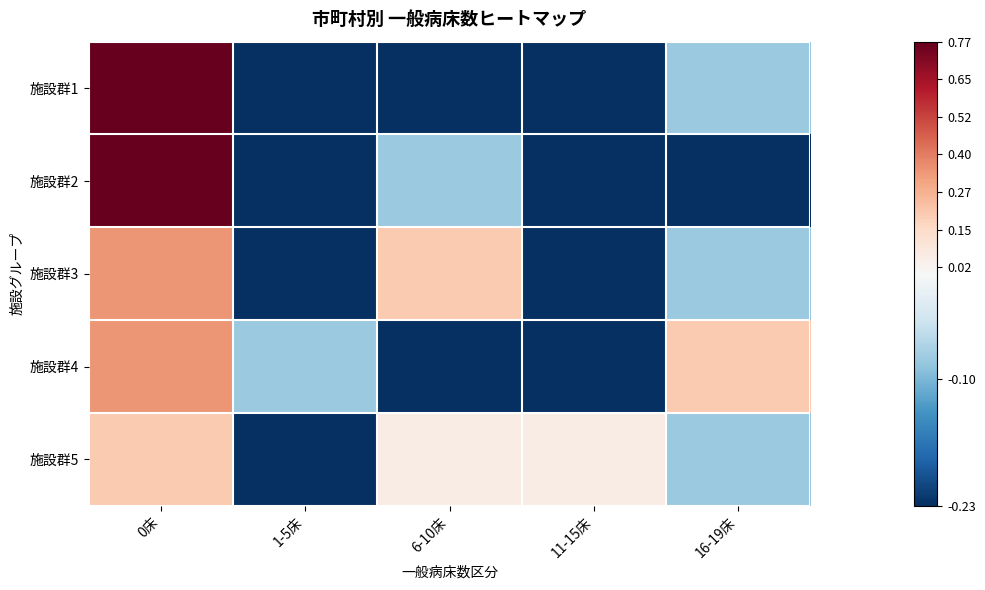

At how many categories does at least one series exceed 0?

4